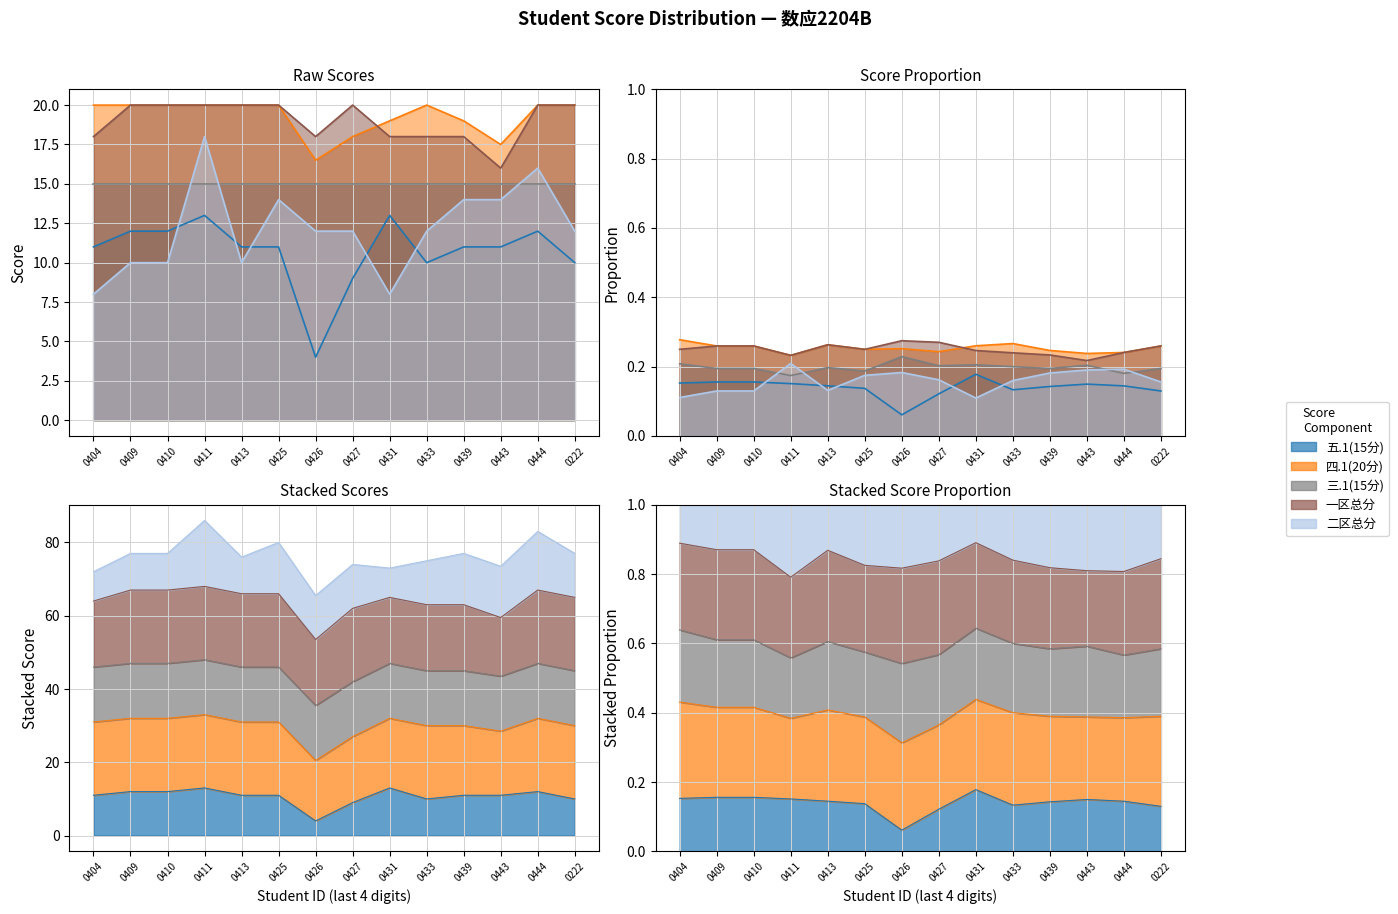

Which has a higher value, 0425 or 0443?

0425